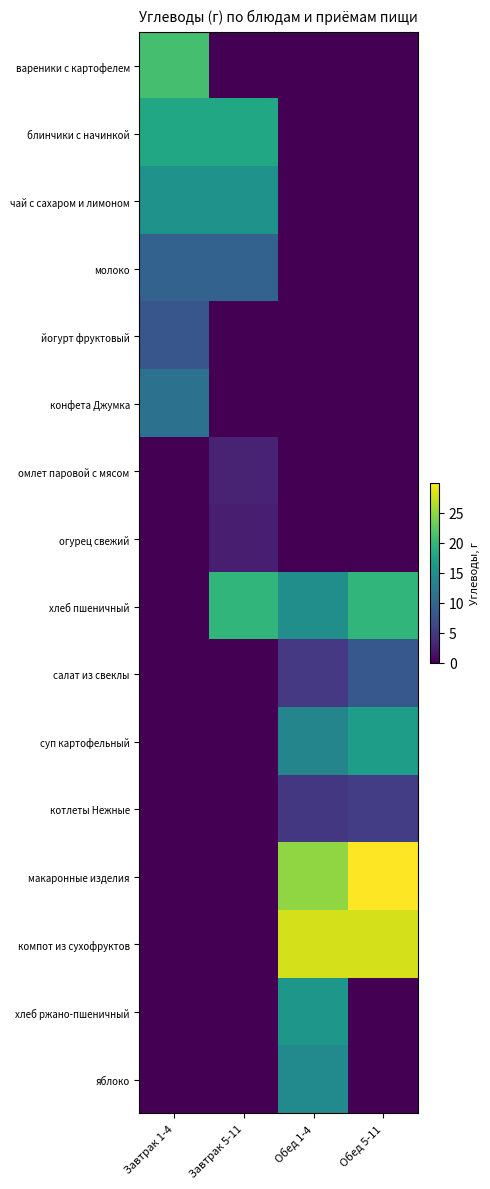

At which category is the sum across all series the highest?

Обед 1-4